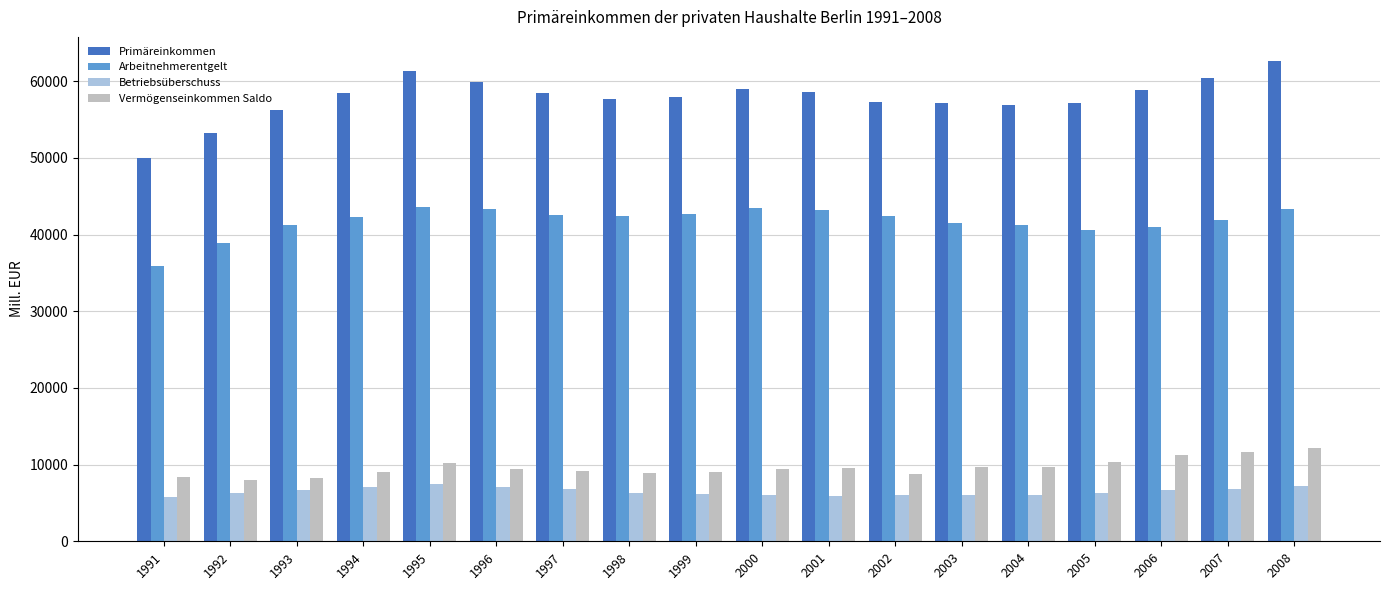

What is the sum of the Betriebsüberschuss values at 1991 and 1996?

12933.6